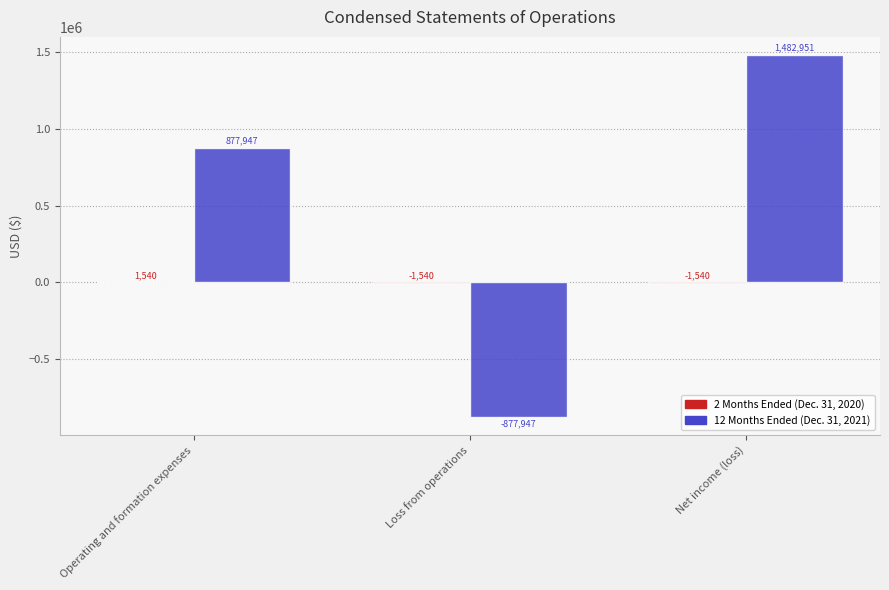

What is the spread (max minus min) of values at Operating and formation expenses?

876407